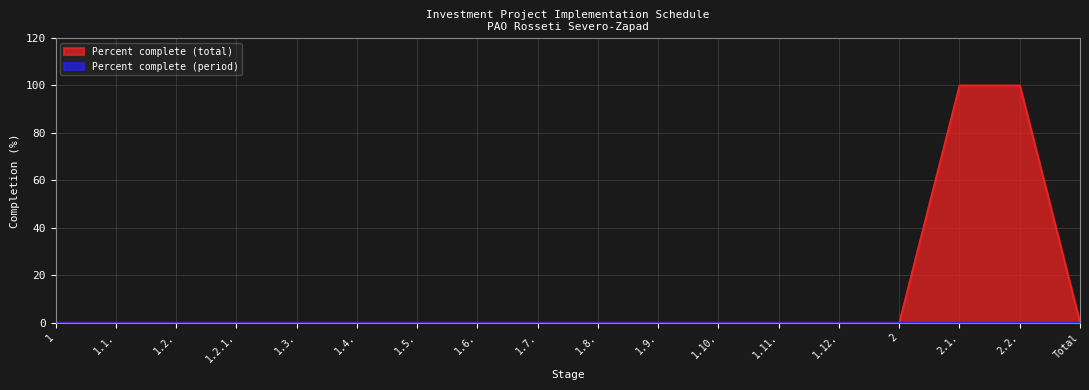

List the labels in order of value, smallest first.

1, 1.1., 1.2., 1.2.1., 1.3., 1.4., 1.5., 1.6., 1.7., 1.8., 1.9., 1.10., 1.11., 1.12., 2, Total, 2.1., 2.2.